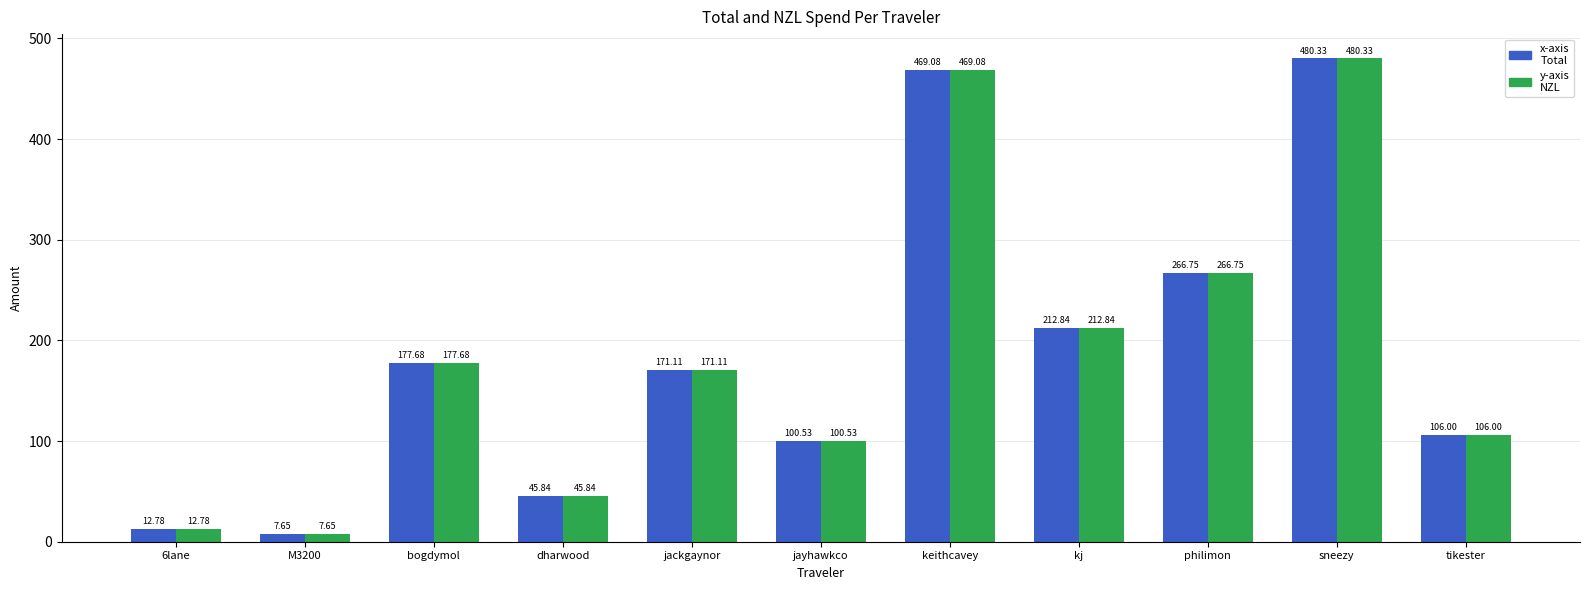

What is the total value across all series at dharwood?

91.7